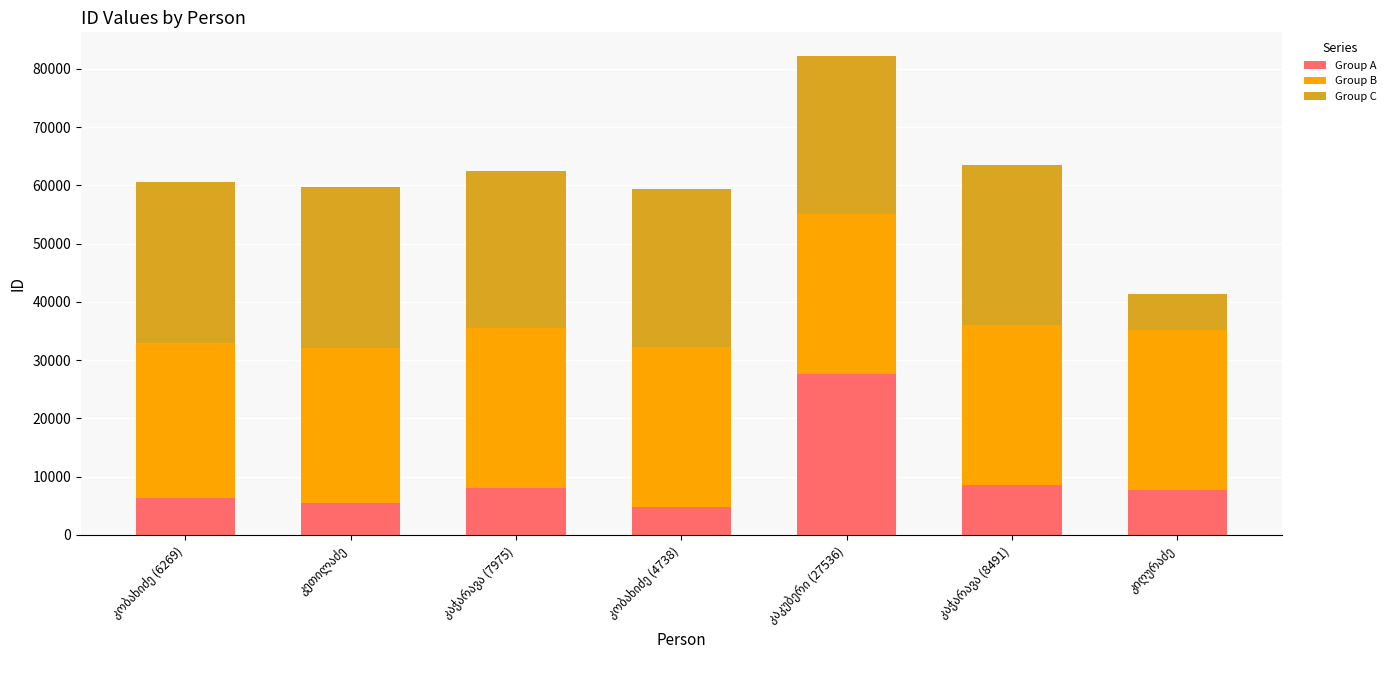

What is the difference between the maximum and second lowest values in the Group A series?

22131